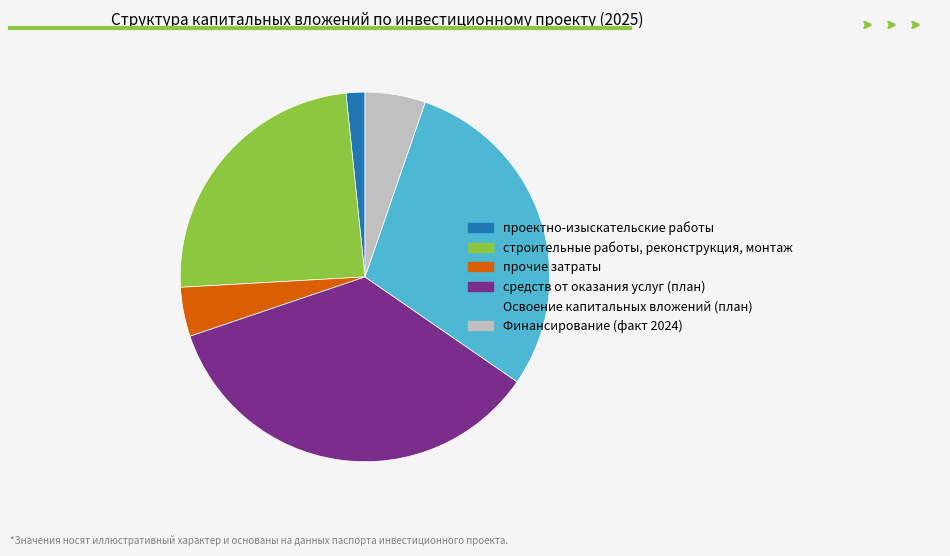

The проектно-изыскательские работы slice represents 11% of the pie. True or false?

False